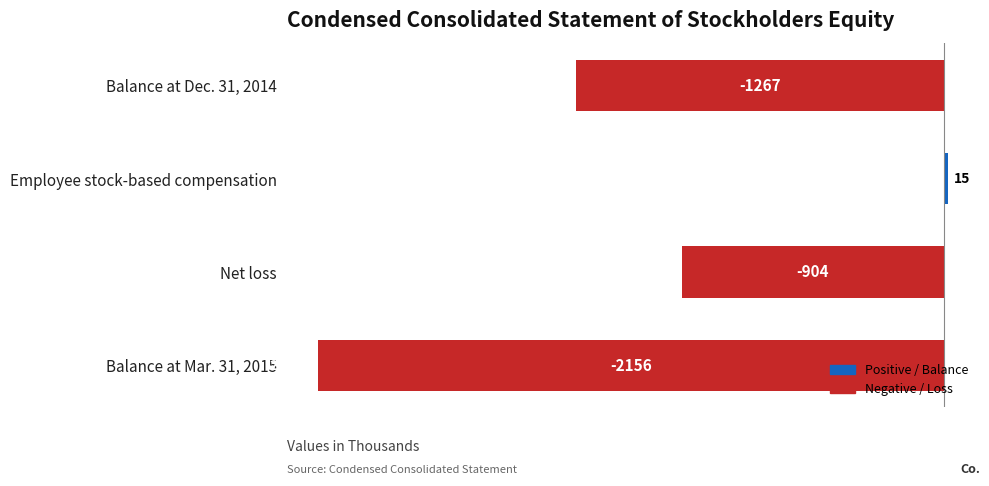

What is the smallest value displayed?

-2156